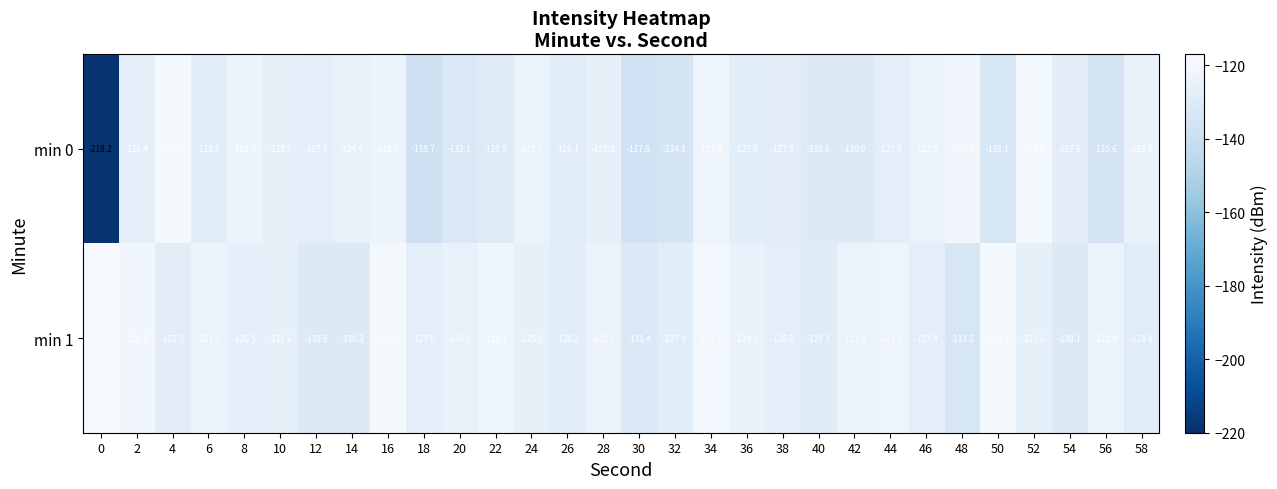

At which label is min 0 closest to -168?

18